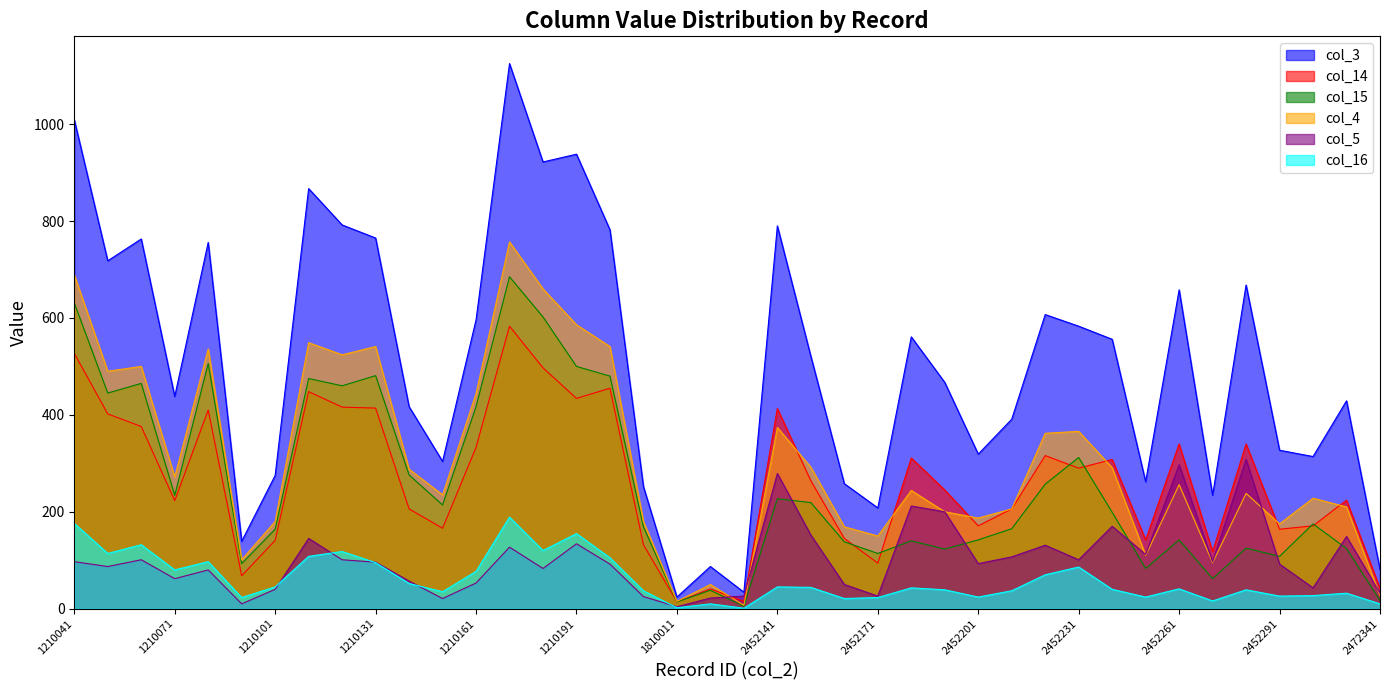

Reading left to right, list all the values displayed in this chart.

col_3: 1009	718	763	438	756	139	275	867	792	765	417	304	596	1125	922	938	782	252	24	87	34	790	521	258	208	561	467	319	391	607	583	556	262	658	234	668	327	314	429	81
col_14: 527	402	376	223	410	68	141	448	416	414	206	166	333	583	497	434	455	132	14	41	15	413	264	145	94	311	245	171	206	316	290	308	142	340	118	340	164	171	224	42
col_15: 631	445	465	234	506	93	164	475	460	481	276	214	417	685	602	500	480	169	14	38	5	227	219	138	114	140	123	142	165	257	312	199	83	142	62	125	108	175	124	17
col_4: 689	490	500	272	536	101	180	549	524	541	288	235	444	757	660	586	541	180	15	50	7	374	292	169	150	244	200	187	206	362	366	291	110	256	95	238	175	228	210	27
col_5: 97	87	101	62	80	10	40	145	101	96	57	21	53	127	83	134	92	25	4	22	26	279	152	50	26	212	200	93	107	131	101	170	112	297	97	308	92	43	149	32
col_16: 176	114	132	80	97	23	45	108	118	95	52	35	77	189	120	155	105	37	2	10	1	45	44	21	23	43	39	24	37	70	86	40	24	41	16	39	26	27	32	10